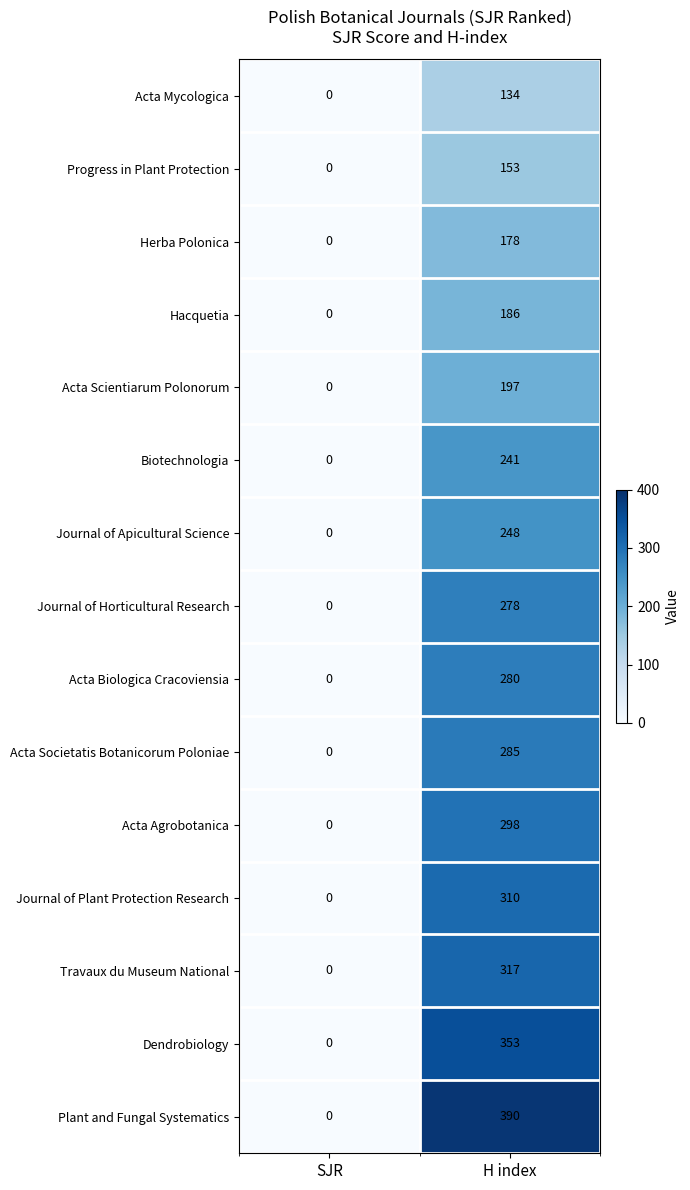

Is it true that Travaux du Museum National equals 317 at H index?

True